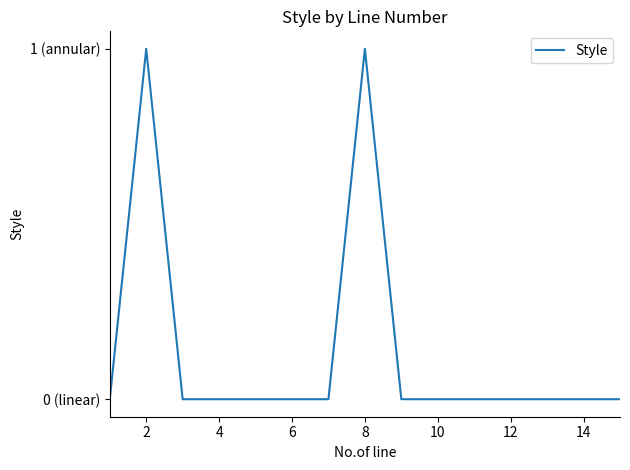

What is the value of the 8th point from the left?

1